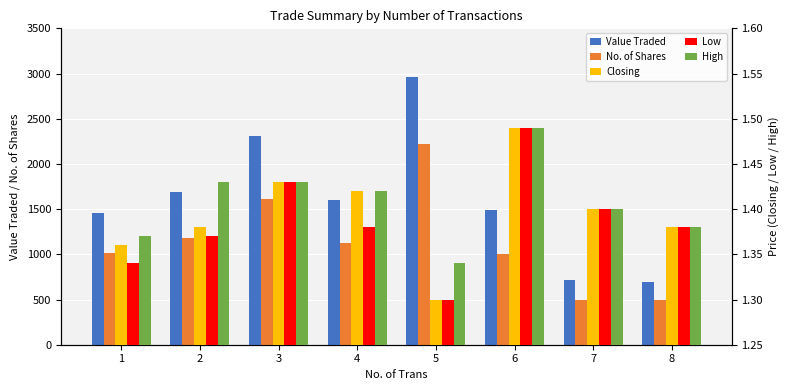

Which series has the widest spread of values?

Value Traded